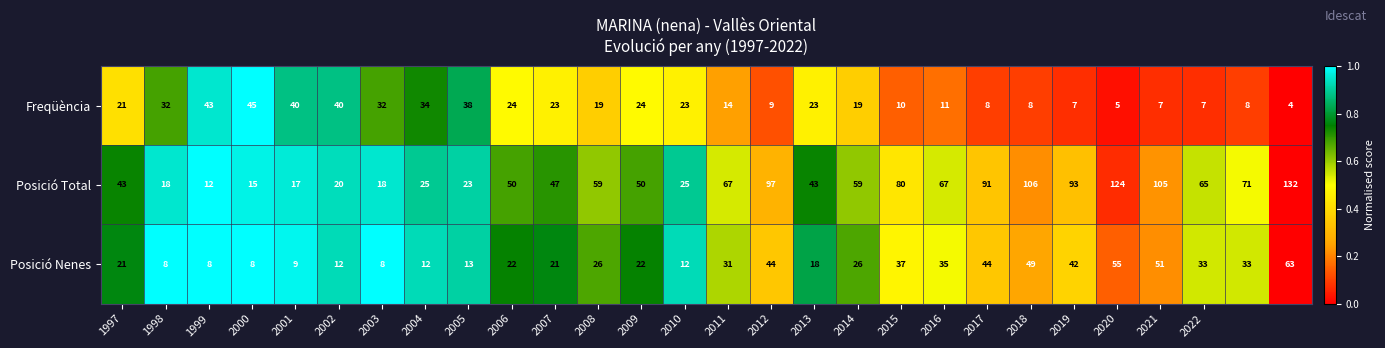

What is the difference between the maximum and minimum values in the Freqüència series?

41